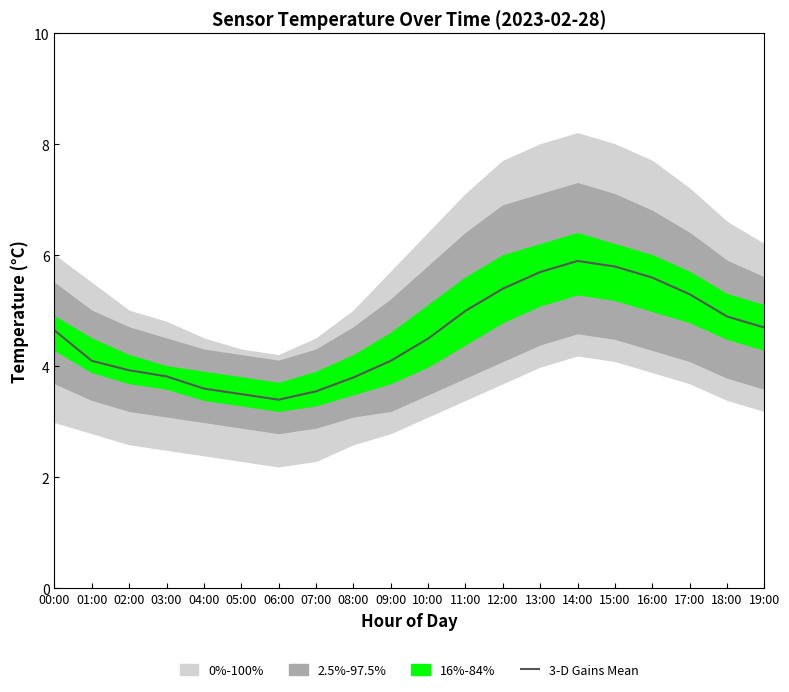

At which category does the chart reach its peak across all series?

14:00